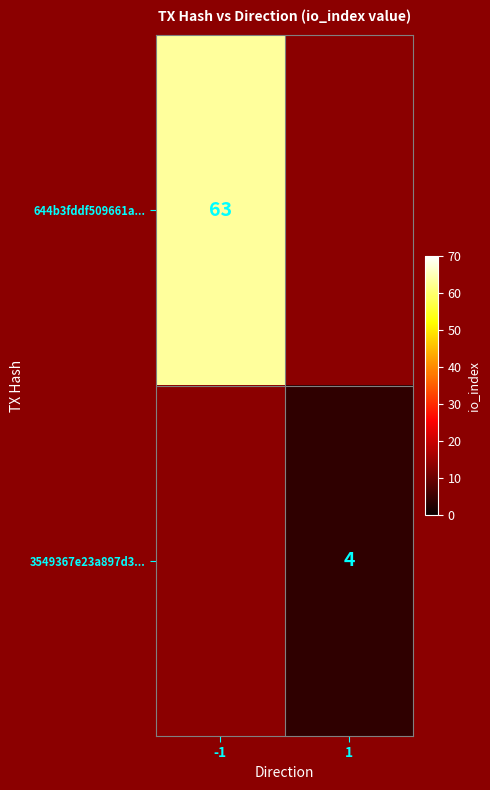

The 644b3fddf509661a... series shows 34 at -1. True or false?

False